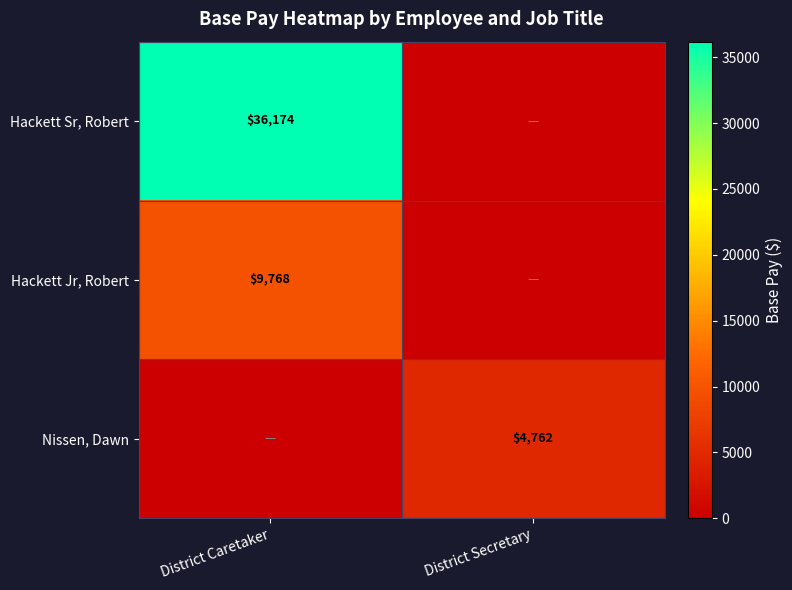

Is it true that Nissen, Dawn equals 3287.0 at District Secretary?

False